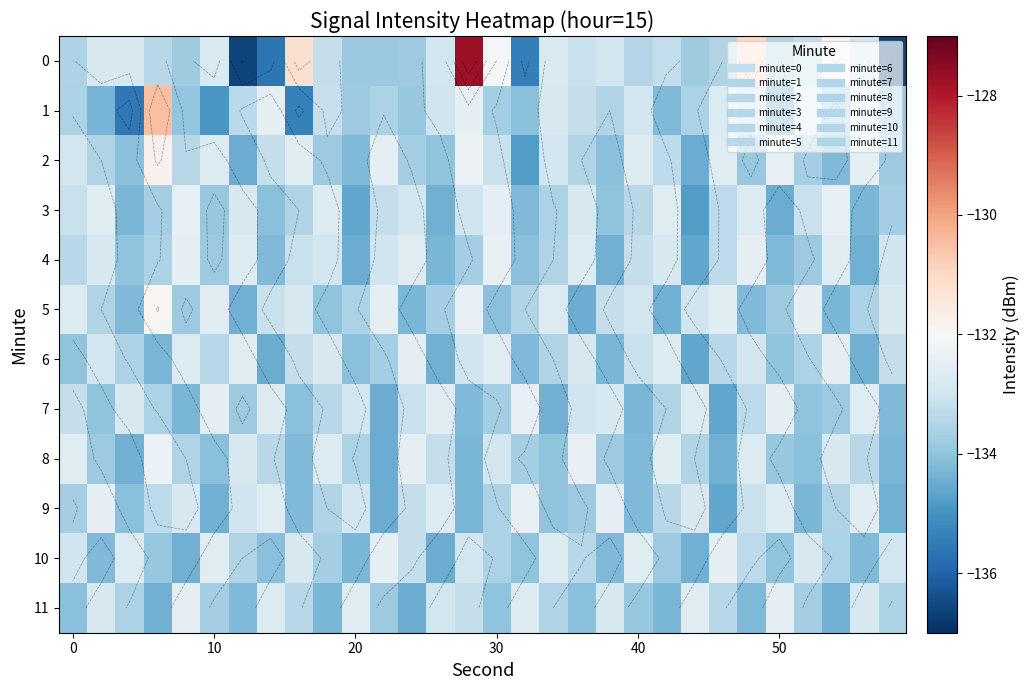

What is the average value of the 2 series?

-133.4